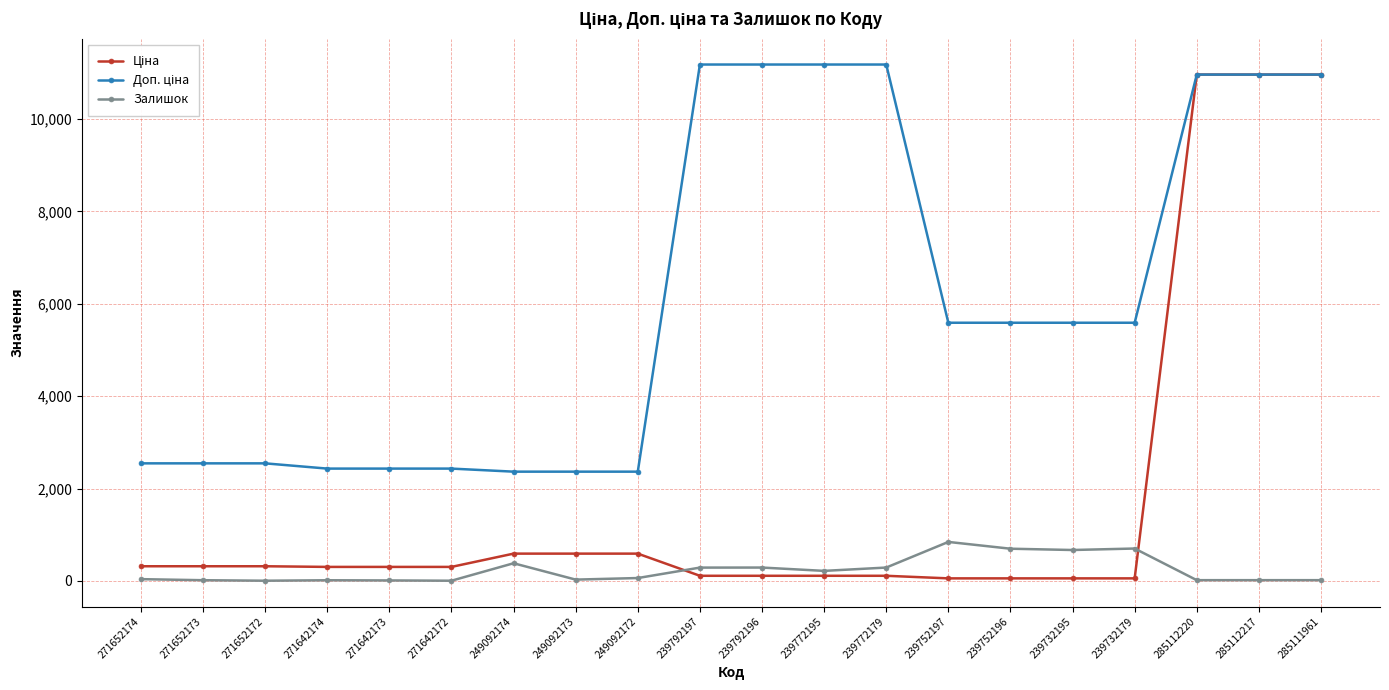

What is the maximum value for Залишок?

845.0